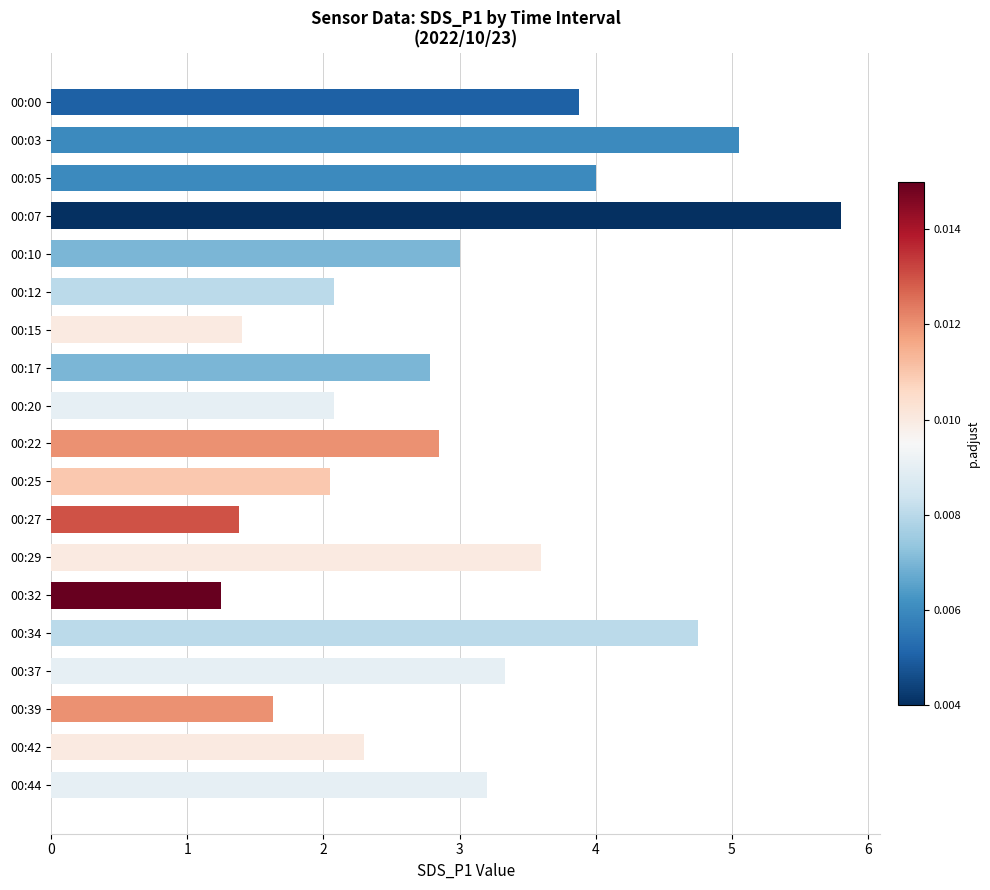

What is the sum of all values?

56.4